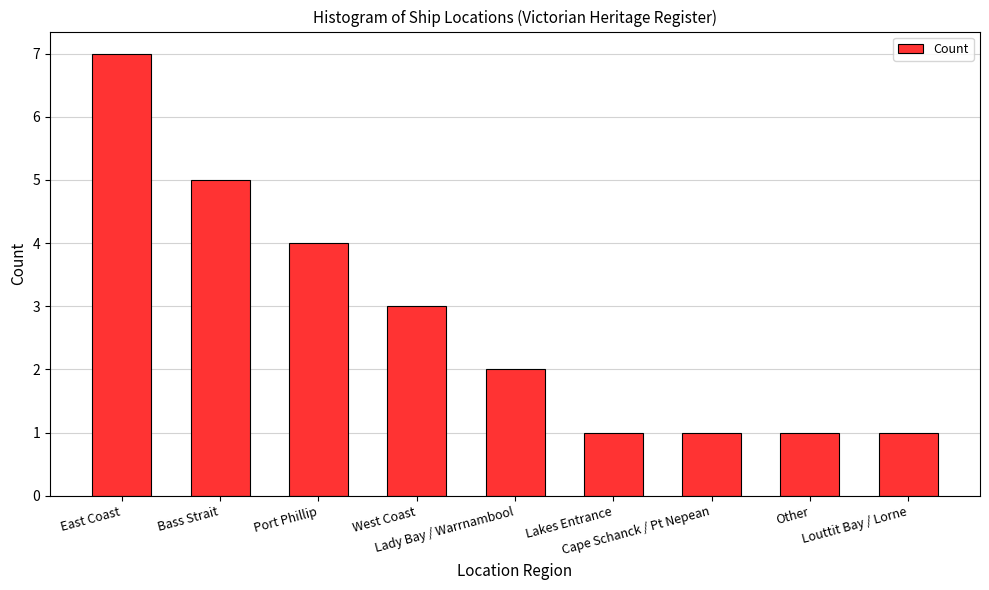

Read the value at Other.

1